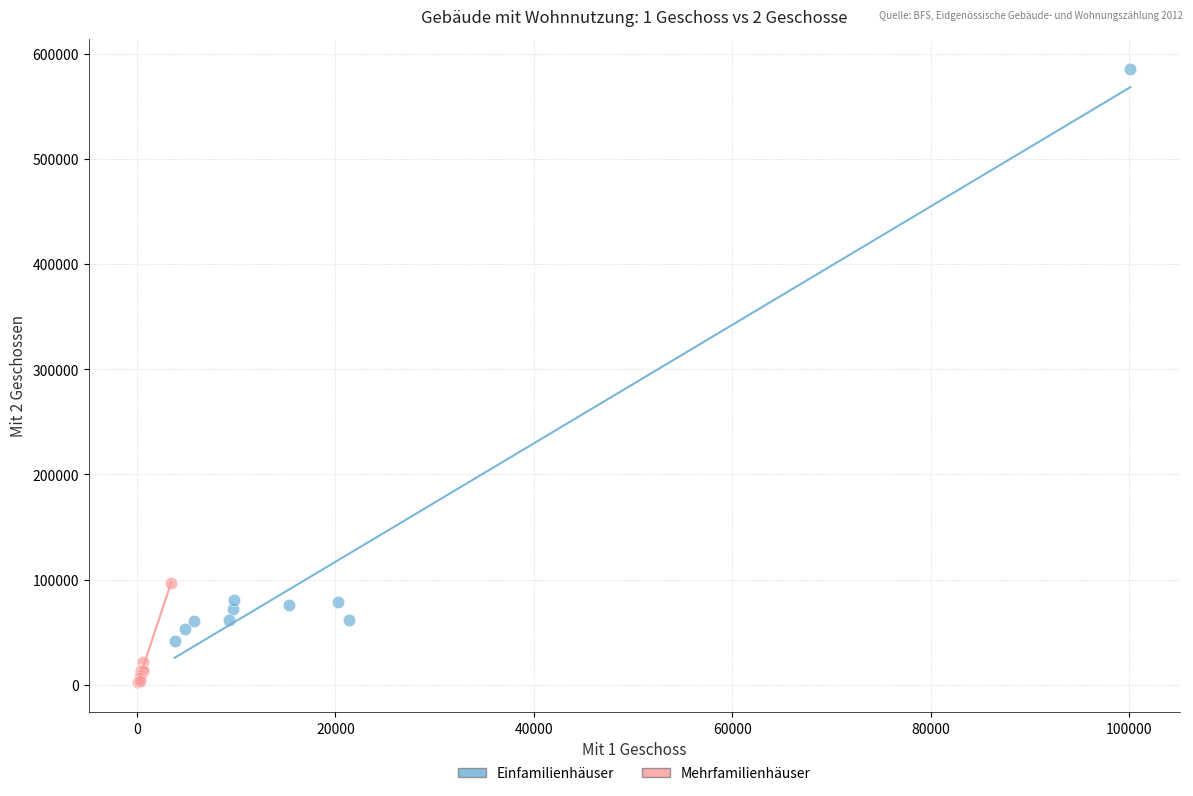

Which series reaches the maximum Y coordinate?

Einfamilienhäuser